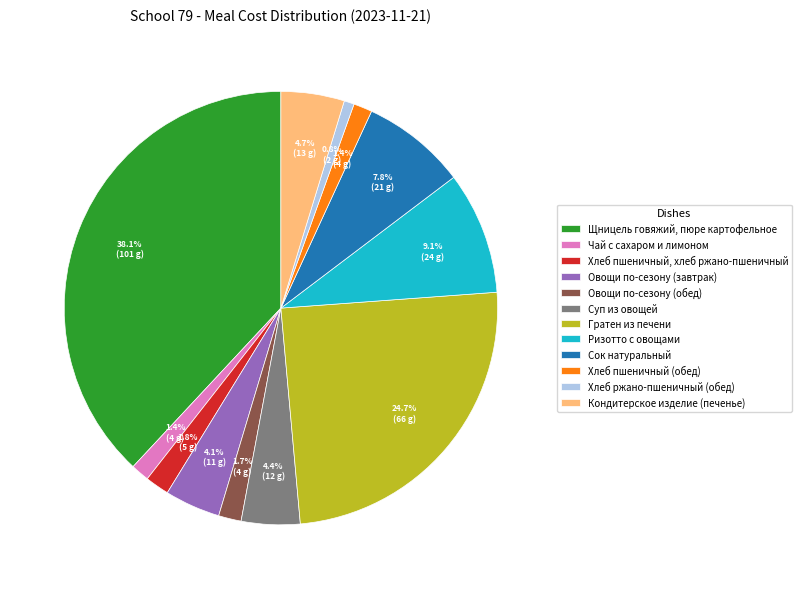

Which slice is the smallest?

Хлеб ржано-пшеничный (обед)